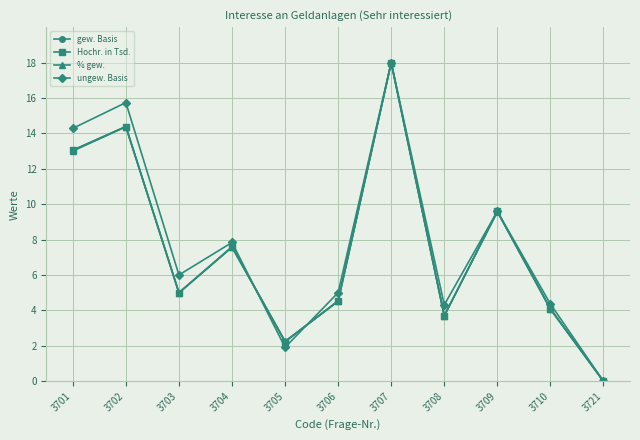

At which category is the sum across all series the highest?

3707